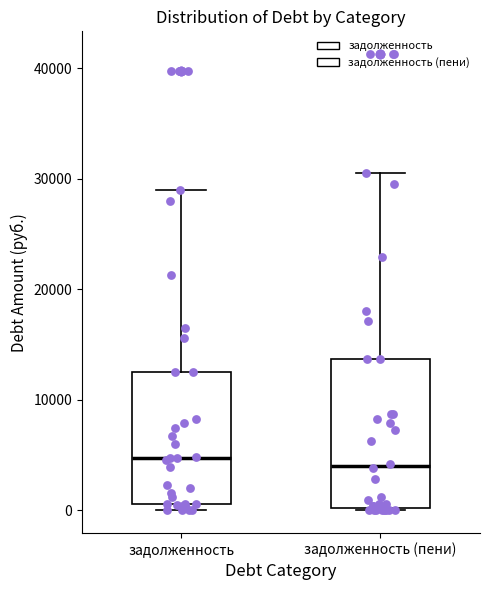

Reading left to right, transcribe this box plot: for each box, give where its median line is, the range the box spans, and where its two whiskers end, as read against the y-axis. The values are not printed on the chart, so give them approximately, as read against the axis.

задолженность: median 5000, box 1000 to 12000, whiskers 0 to 29000
задолженность (пени): median 4000, box 0 to 14000, whiskers 0 to 31000